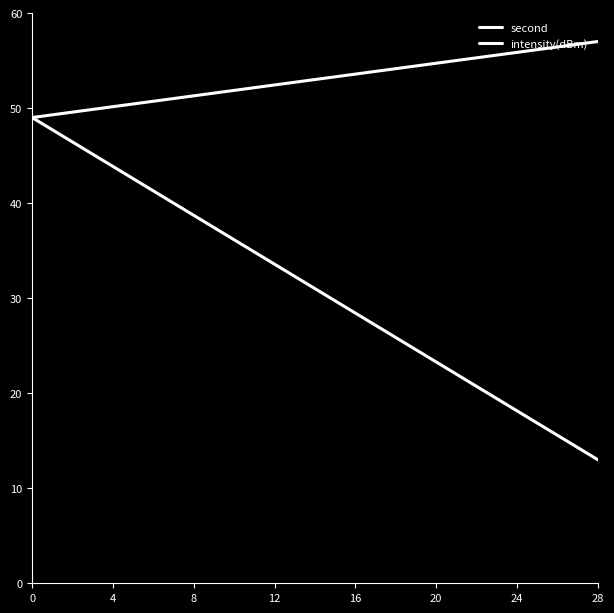

What is the value of the intensity(dBm) point at the 9th from the left?

50.1